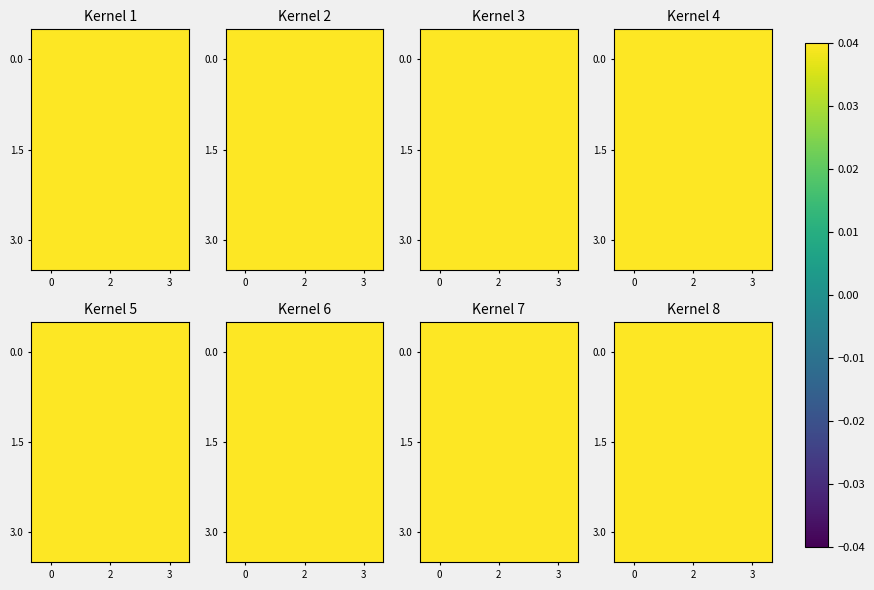

What is the difference between the highest and lowest values at 3?

0.1